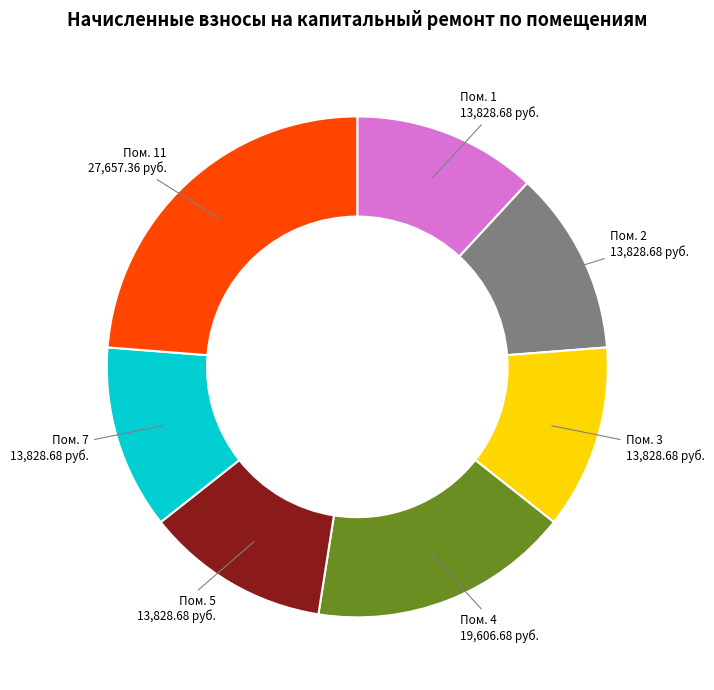

Is there any slice that represents more than half of the pie?

No